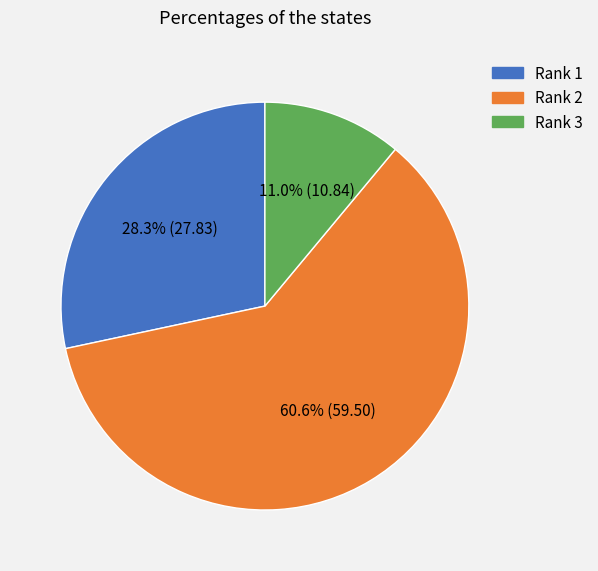

Is there a majority slice in this chart?

Yes